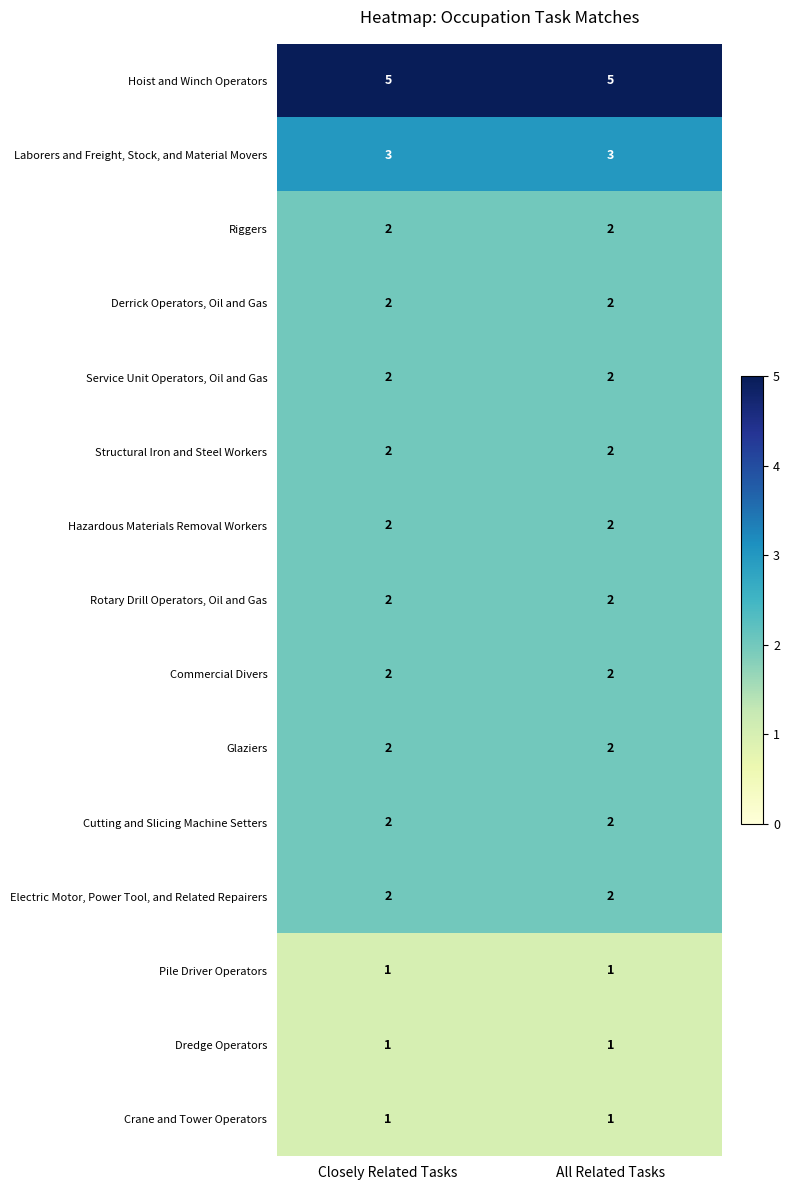

What is the sum of all Riggers values?

4